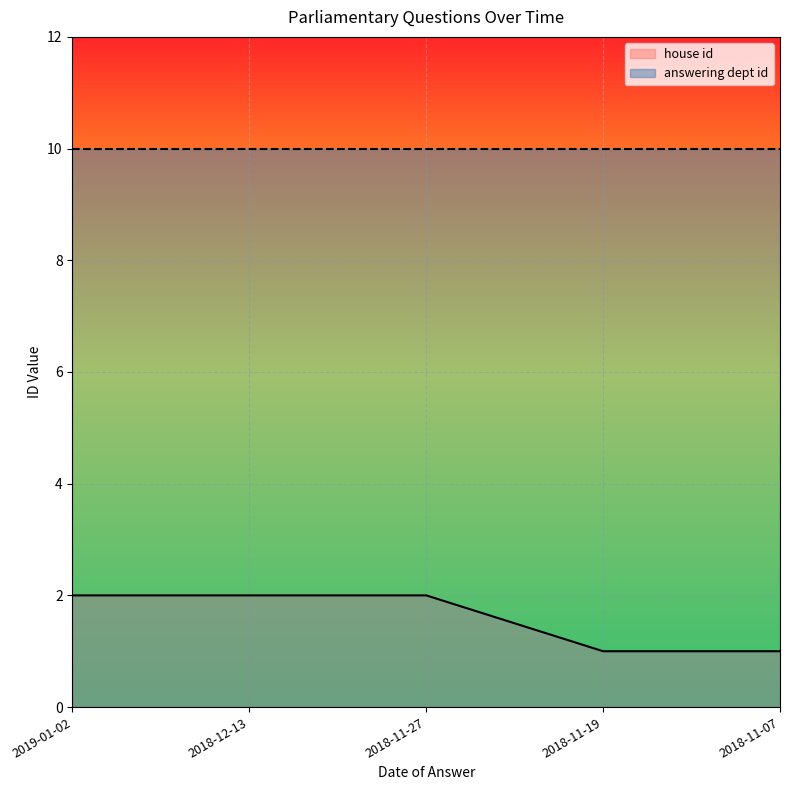

Read the value at 2018-11-07.

1